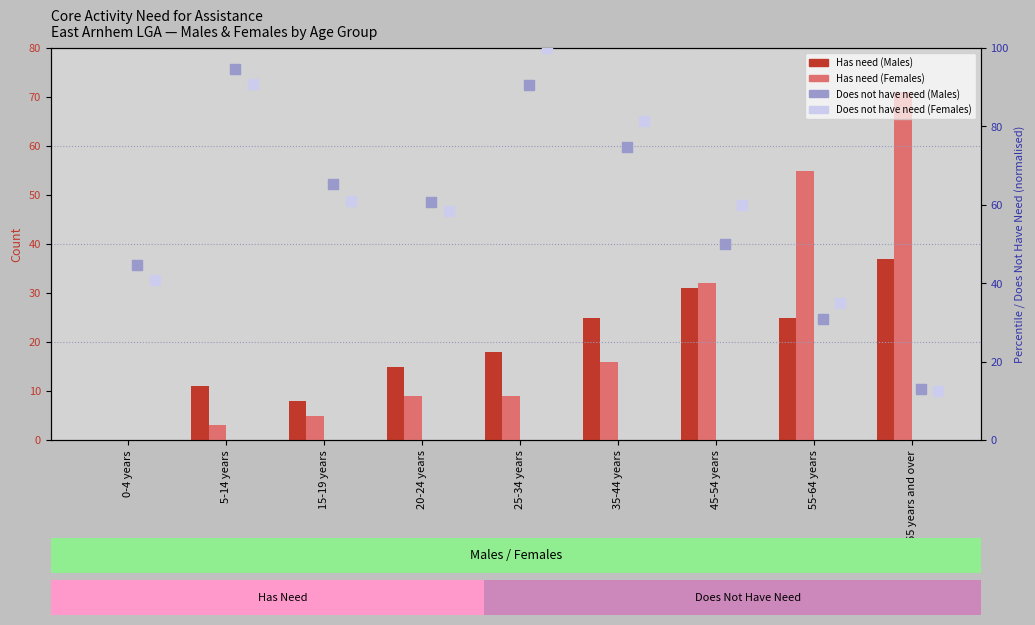

At which category is the sum across all series the highest?

25-34 years